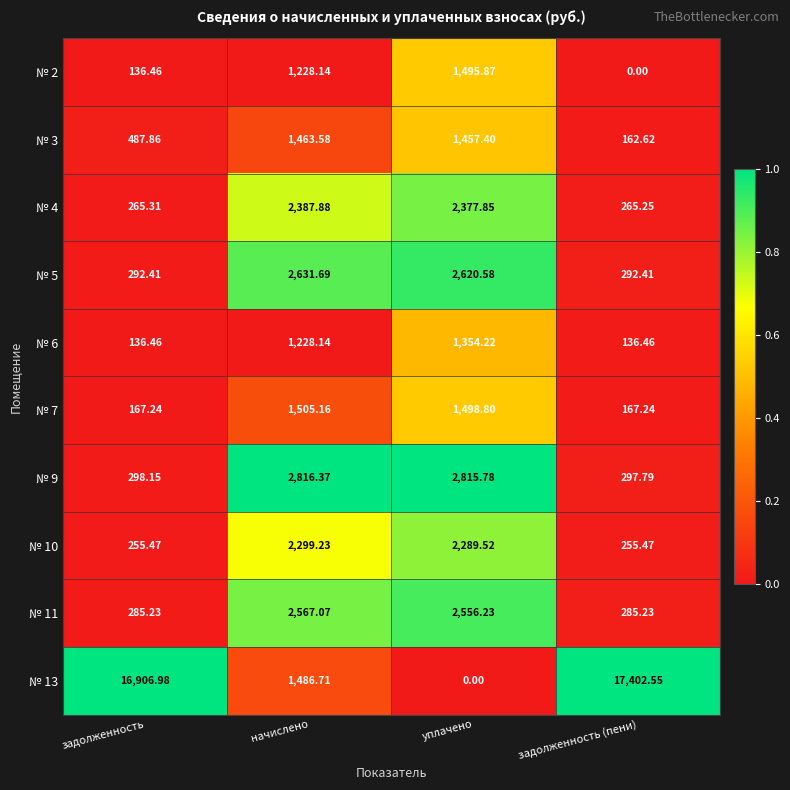

At which category is the sum across all series the highest?

начислено